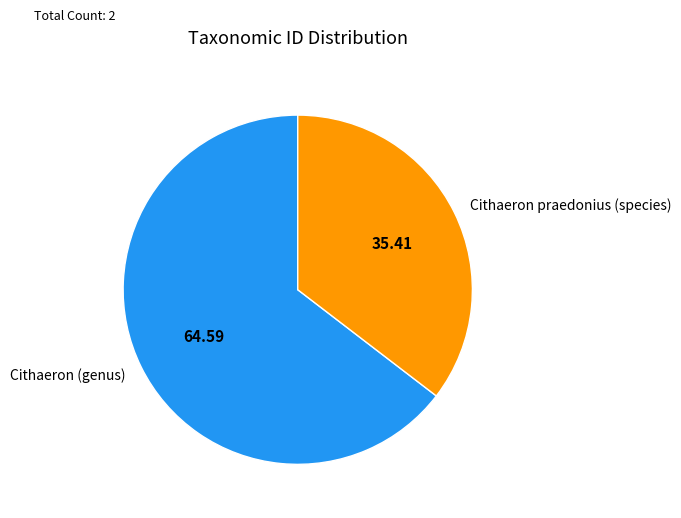

Rank the categories by value from highest to lowest.

Cithaeron (genus), Cithaeron praedonius (species)